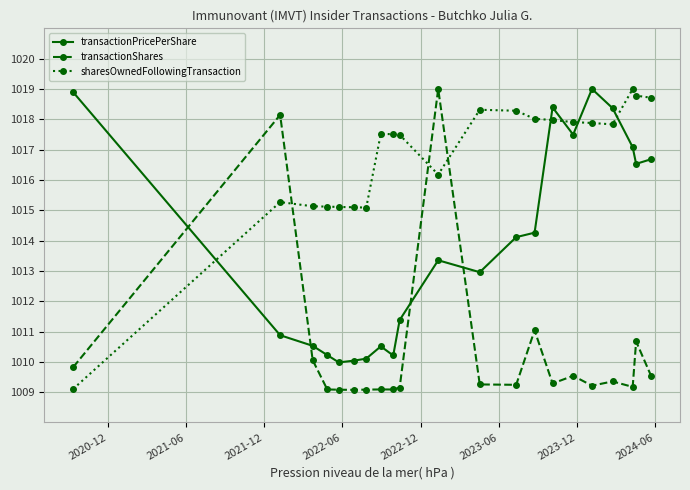

Rank the series by their average value, from highest to lowest.

sharesOwnedFollowingTransaction, transactionPricePerShare, transactionShares